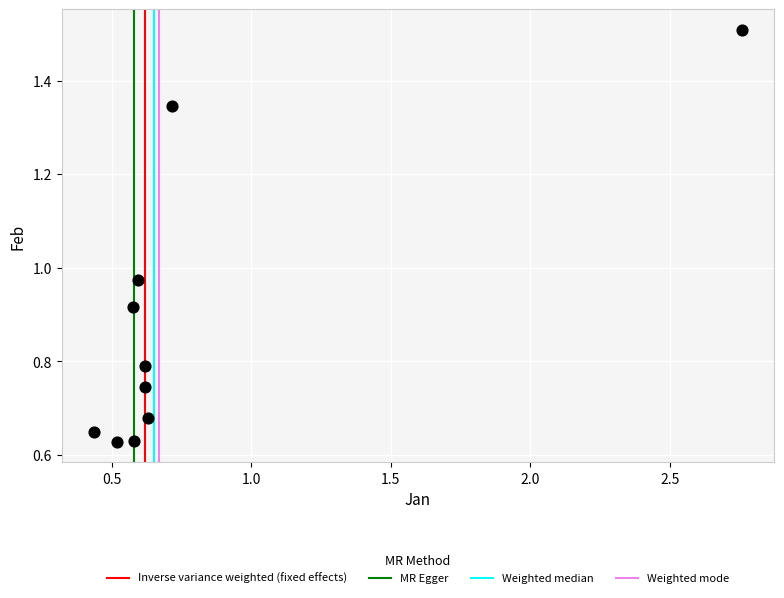

What is the average X value?

0.8